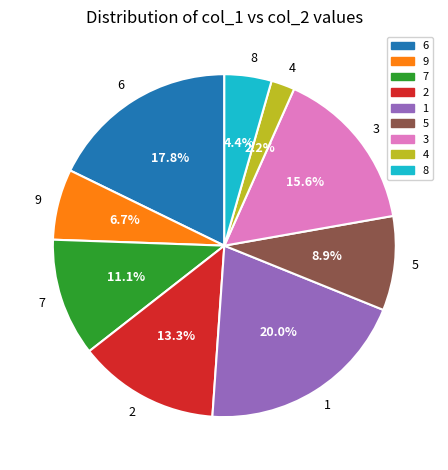

To the nearest percent, what is the difference between the 4 and 5 slice percentages?

7%